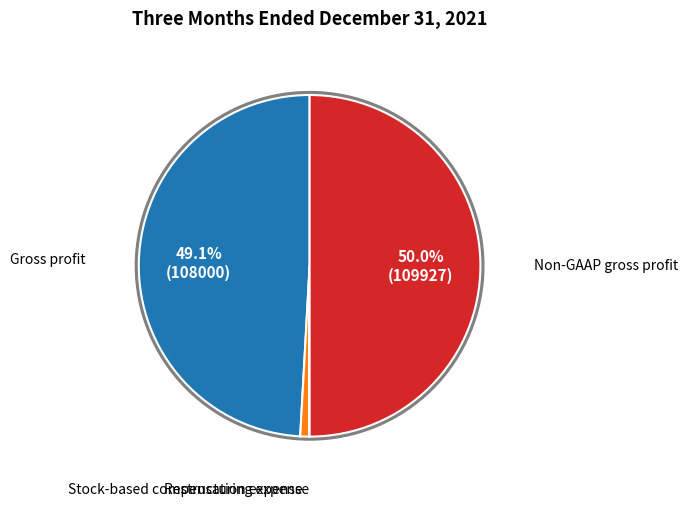

To the nearest percent, what is the average slice percentage?

25%